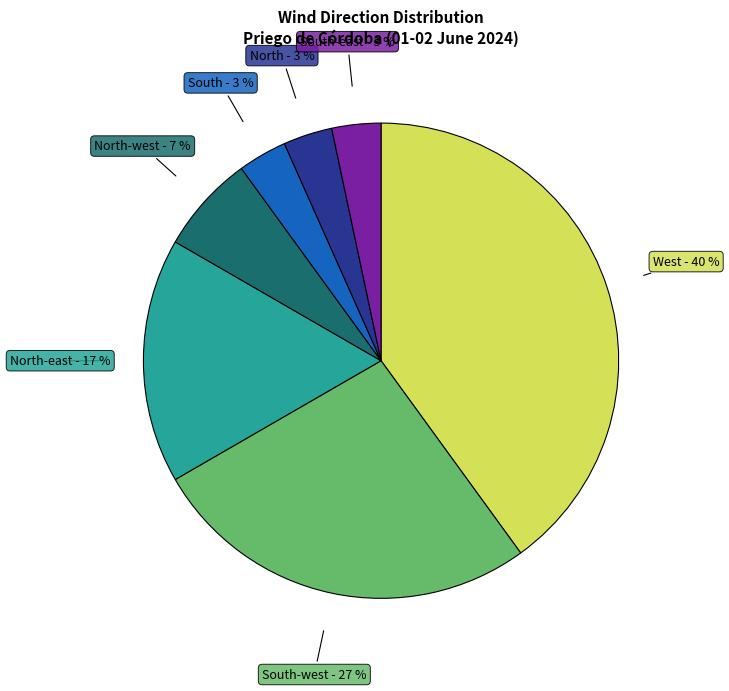

What percentage is the West slice, to the nearest percent?

40%